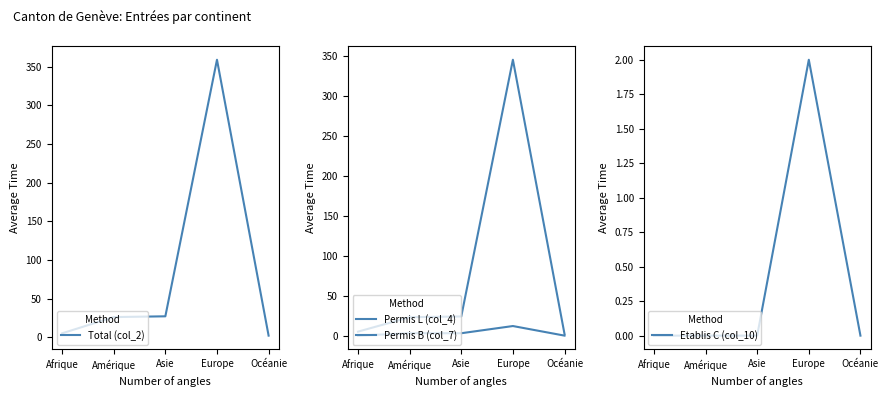

What is the label of the 3rd point from the right?

Asie